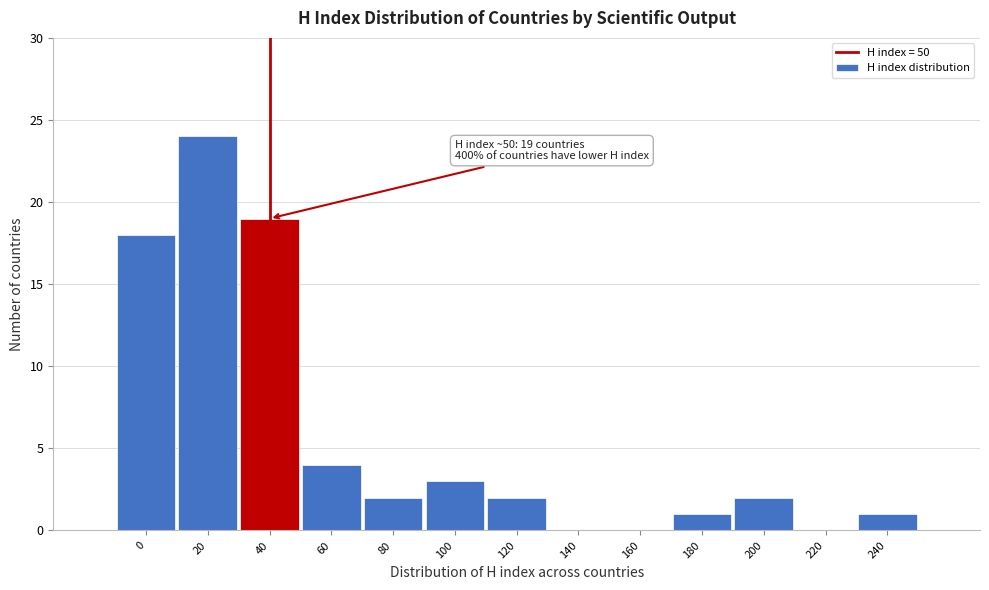

Reading left to right, list all the values displayed in this chart.

0=18	20=24	40=19	60=4	80=2	100=3	120=2	140=0	160=0	180=1	200=2	220=0	240=1